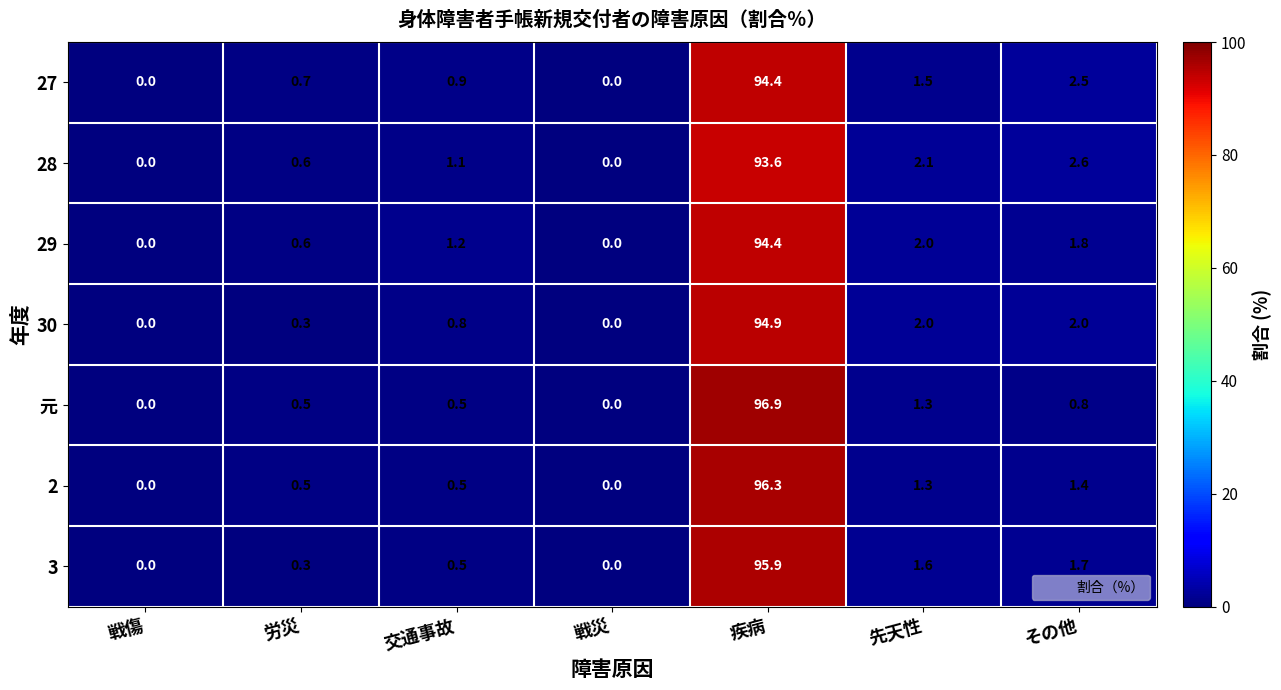

At how many categories does at least one series exceed 54?

1